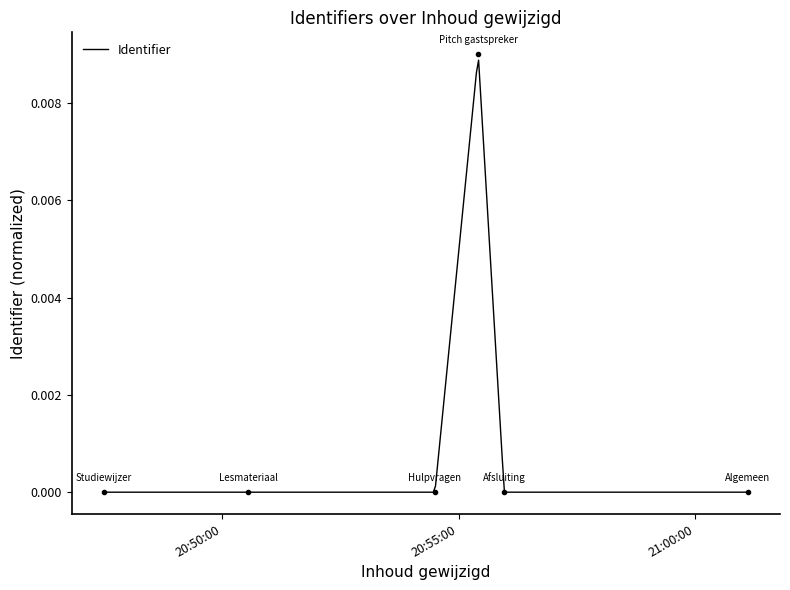

Between 2022-11-27 20:54:30 and 2022-11-27 20:55:58, which is larger?

2022-11-27 20:55:58